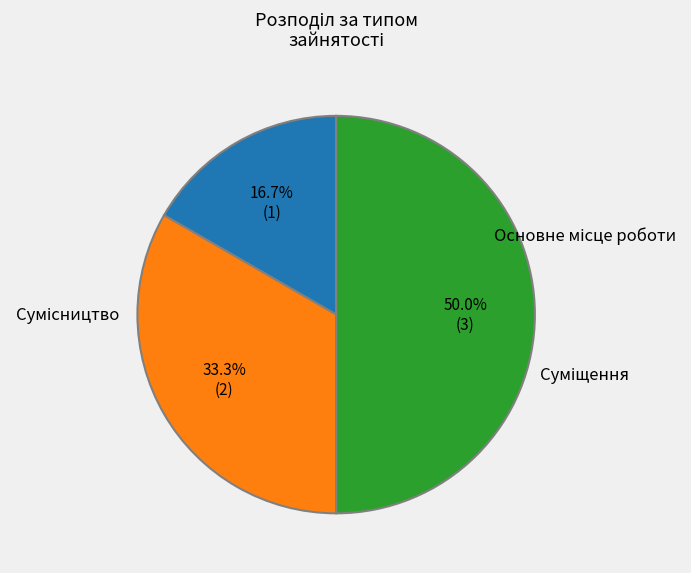

Does any single category account for the majority?

No